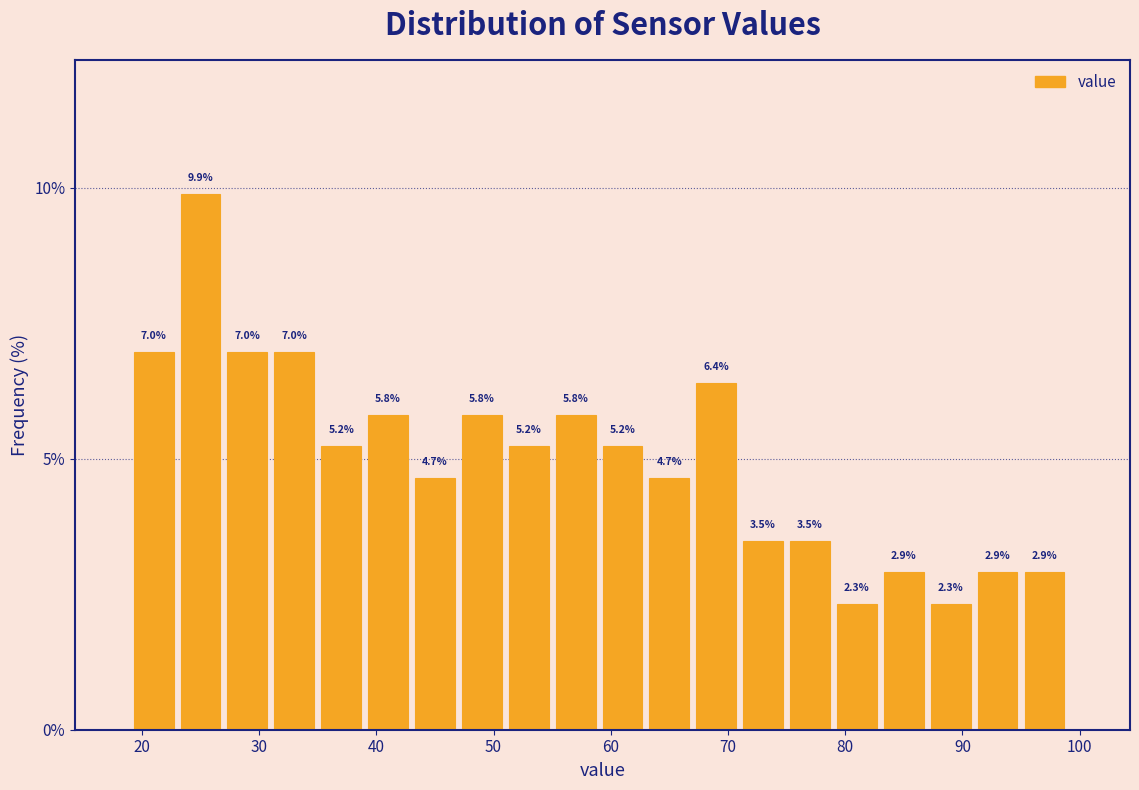

How tall is the bar that spans 47.3 to 51.3 on the x-axis? The bar edges are not printed on the chart, so give them approximately, as read against the axis.

5.8